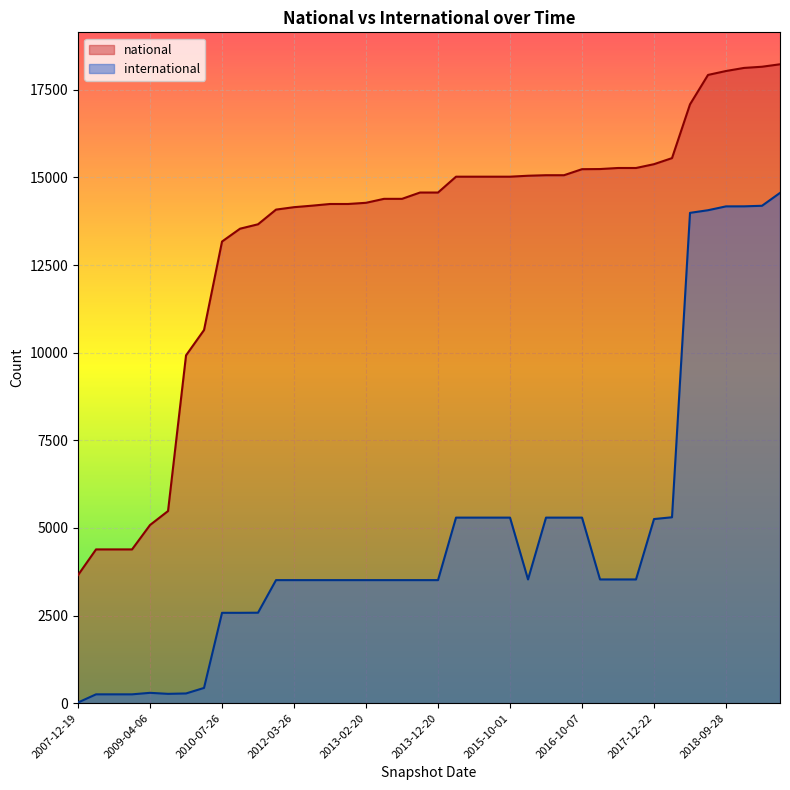

The international series shows 1948 at 2015-01-19. True or false?

False